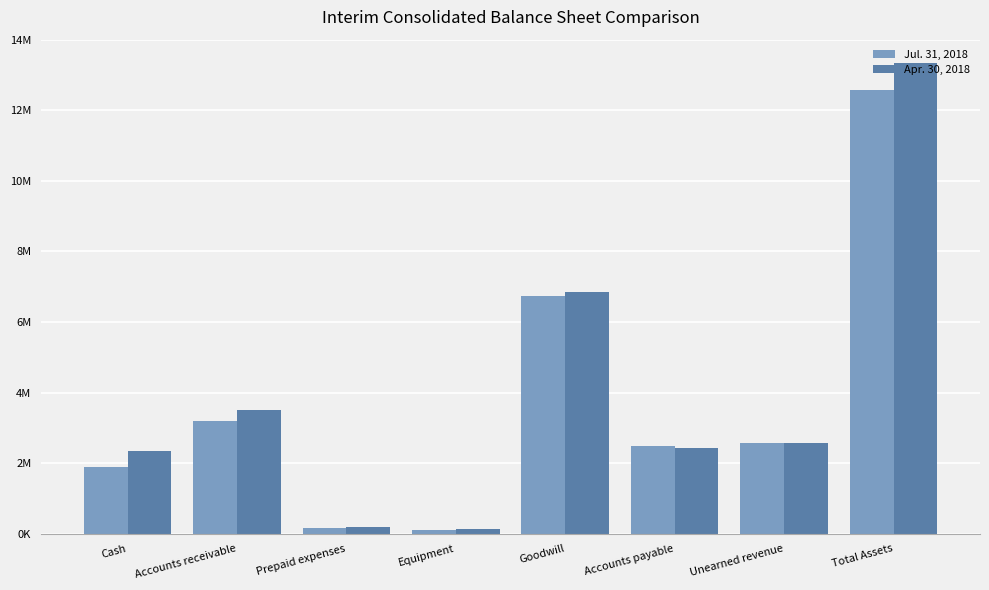

Does the chart contain any negative values?

No